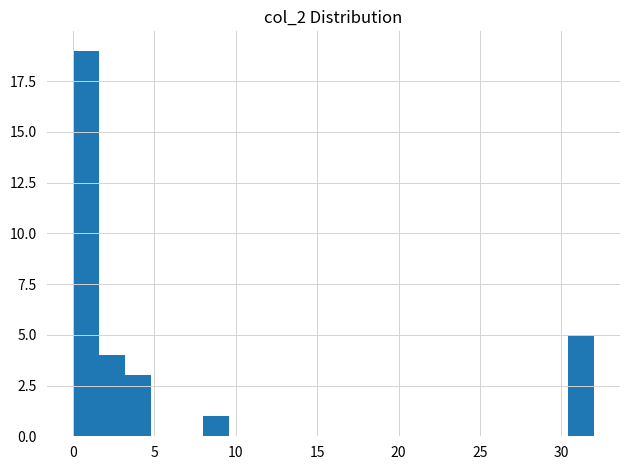

Read against the x-axis, roughly where is the centre of the tallest bar?

1.0